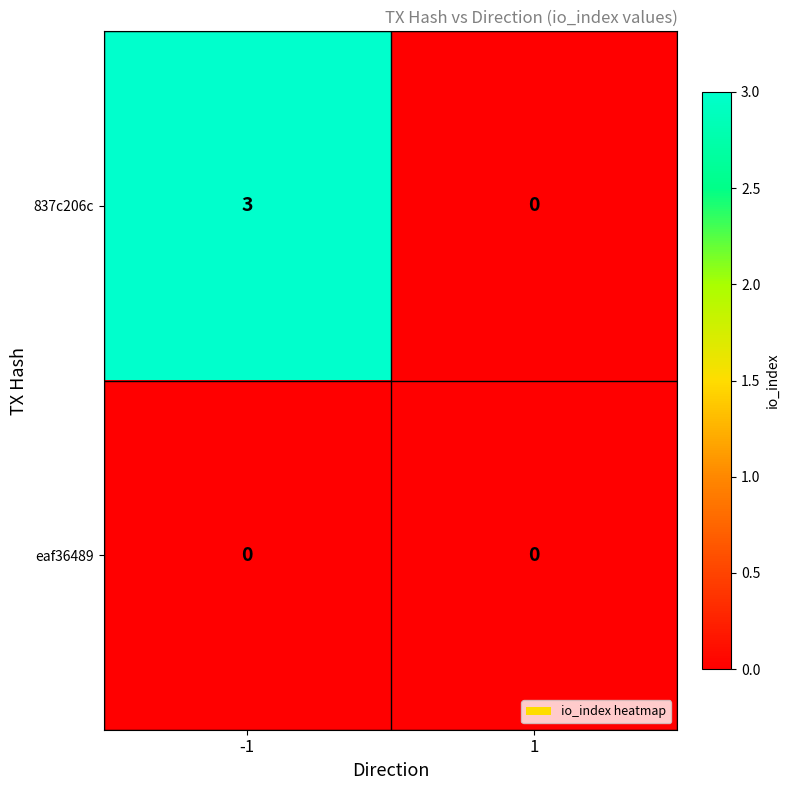

What is the total value across all series at -1?

3